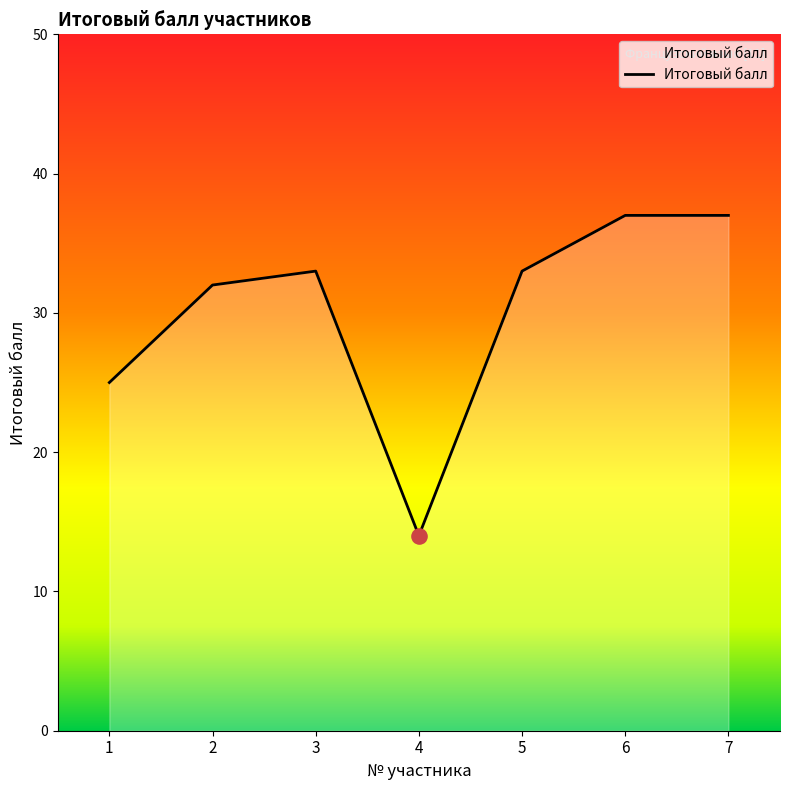

Which has a higher value, 2 or 1?

2